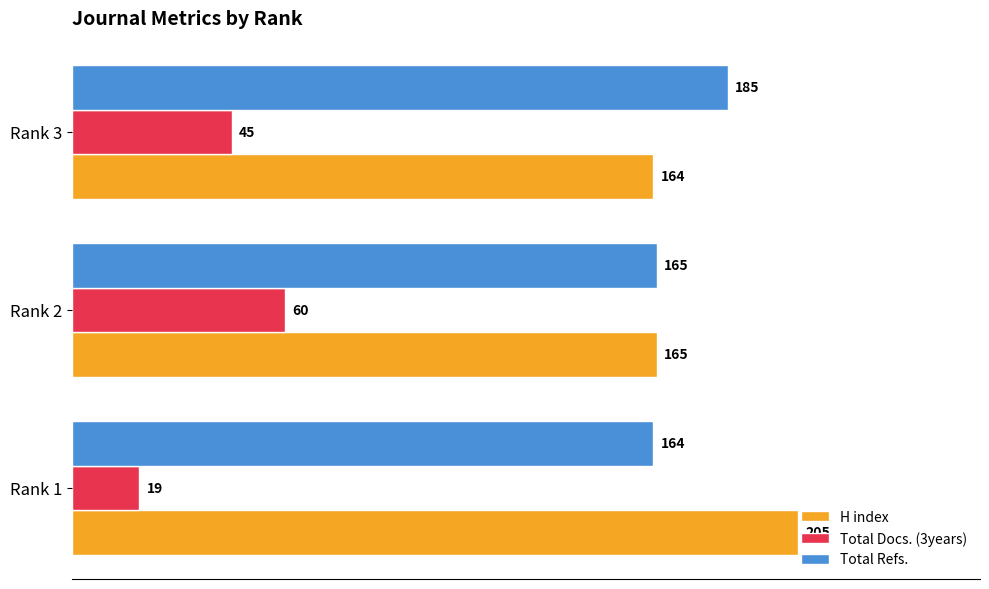

The H index series shows 113 at Rank 3. True or false?

False